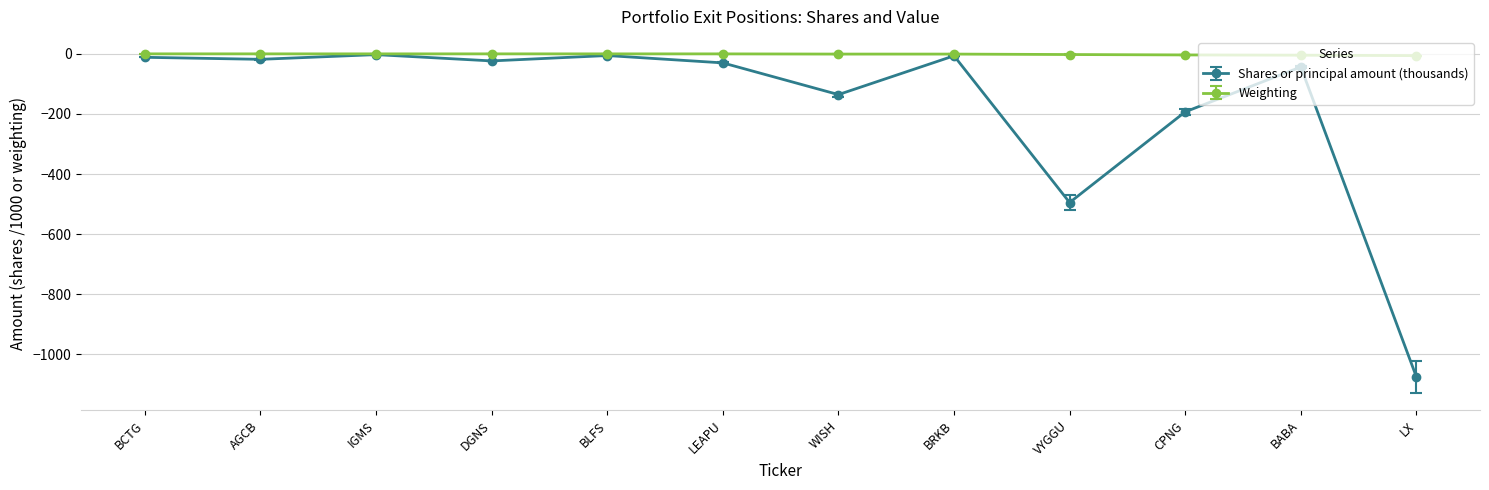

What is the label of the 12th point from the left?

LX